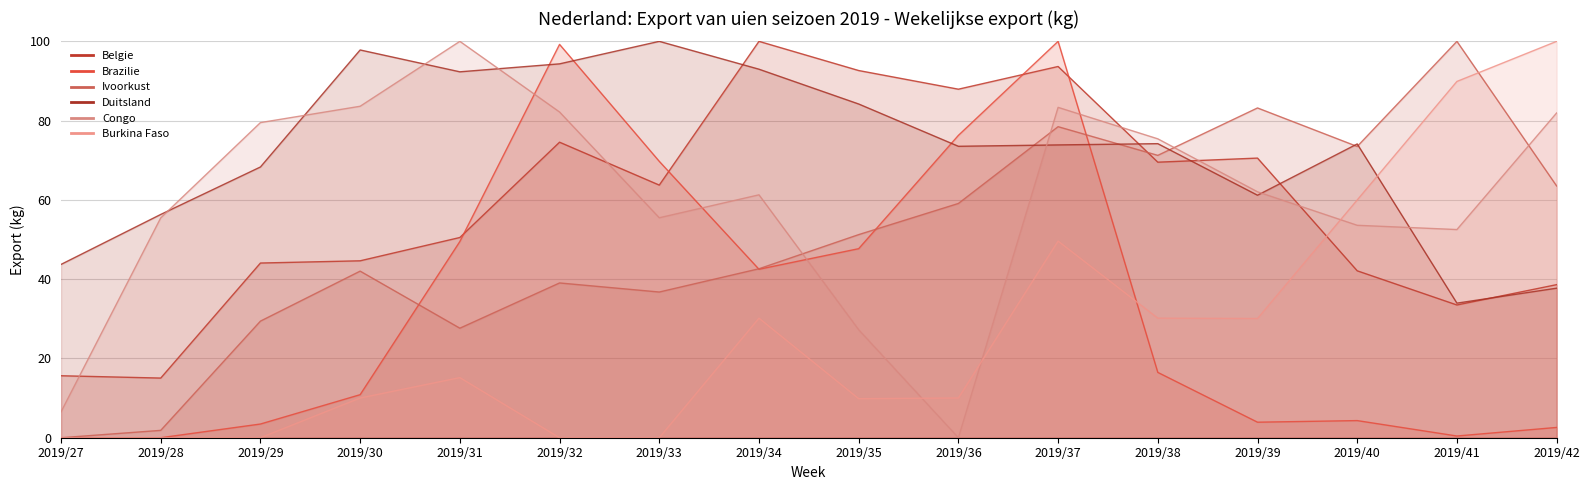

Reading right to left, what are all the values shown in this chart?

Belgie: 38.6	33.5	42.1	70.5	69.5	93.7	87.9	92.6	100.0	63.7	74.6	50.5	44.6	44.1	15.0	15.6
Brazilie: 2.6	0.4	4.3	3.9	16.5	100.0	76.3	47.7	42.5	69.7	99.2	49.5	10.9	3.5	0.0	0.0
Ivoorkust: 63.5	100.0	73.5	83.2	71.2	78.5	59.1	51.2	42.6	36.8	39.0	27.6	42.0	29.4	1.9	0.0
Duitsland: 37.7	34.0	74.1	61.2	74.2	73.9	73.5	84.2	93.0	100.0	94.3	92.3	97.8	68.3	56.3	43.7
Congo: 81.9	52.5	53.6	62.0	75.4	83.3	0.0	27.2	61.3	55.5	82.2	100.0	83.6	79.5	55.5	6.5
Burkina Faso: 100.0	89.9	60.0	30.1	30.2	49.6	10.0	9.9	30.2	0.0	0.0	15.2	10.0	0.0	0.0	0.0